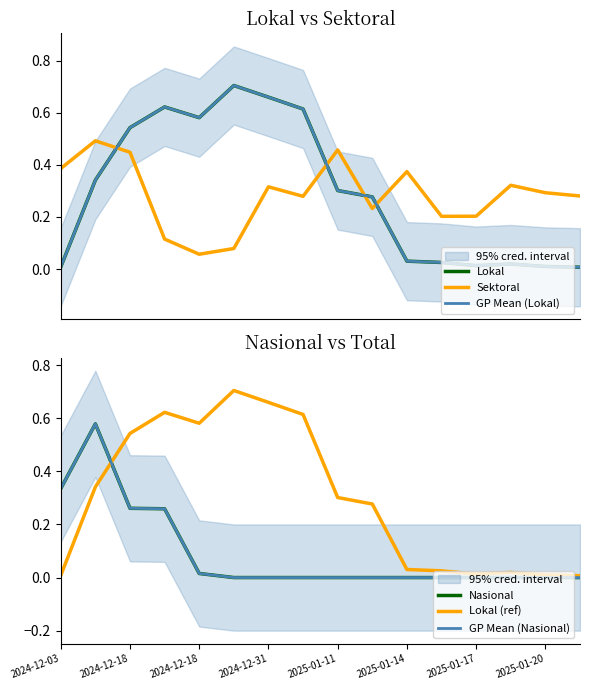

What is the total value across all series at 2024-12-18?

2.7